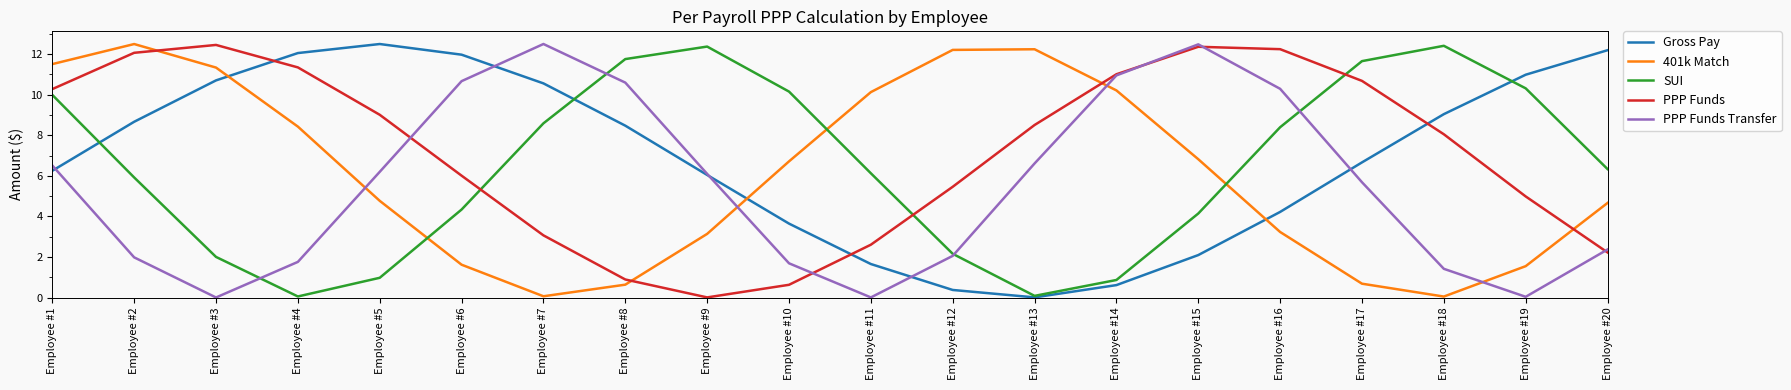

What is the total value across all series at Employee #16?

38.4